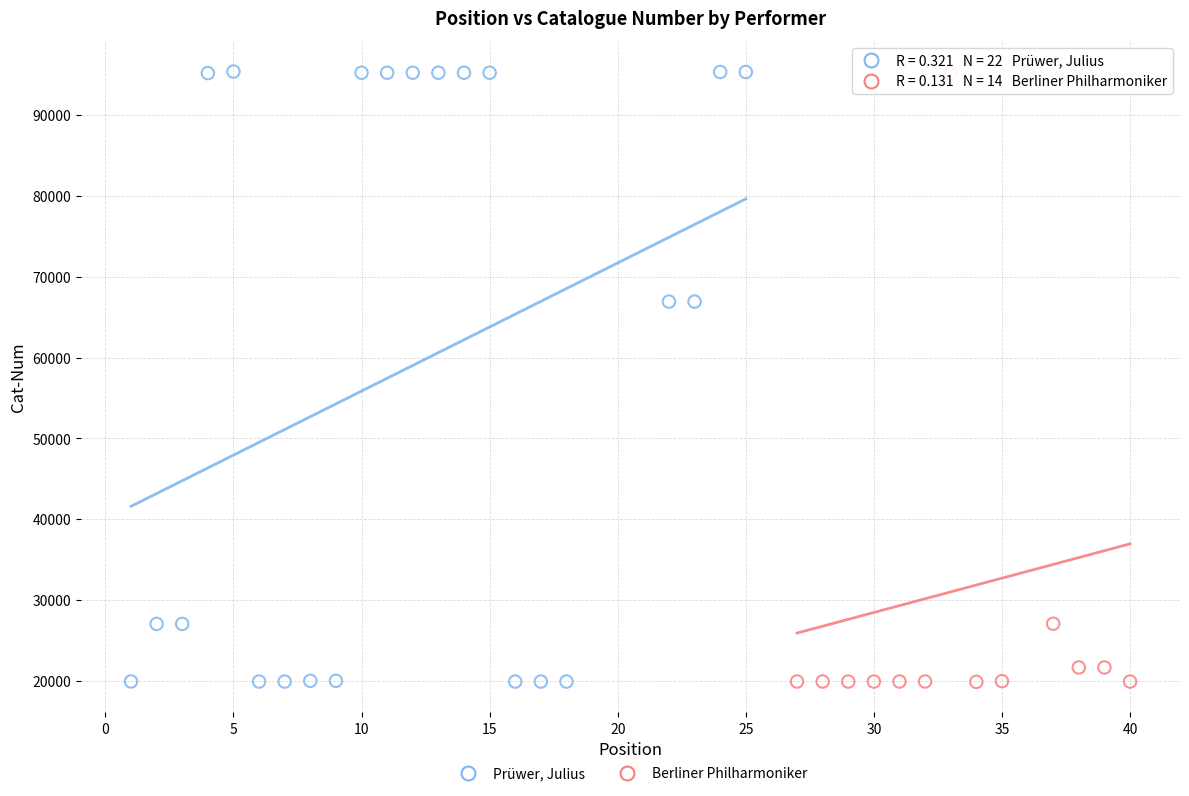

What are all the series names shown in the legend?

Prüwer, Julius, Berliner Philharmoniker